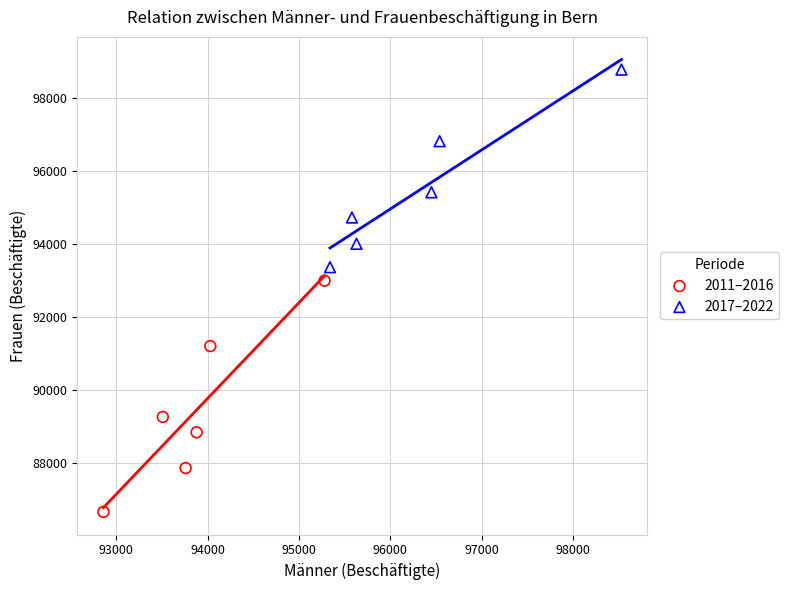

Which series has the largest Y range (max minus min)?

2011–2016